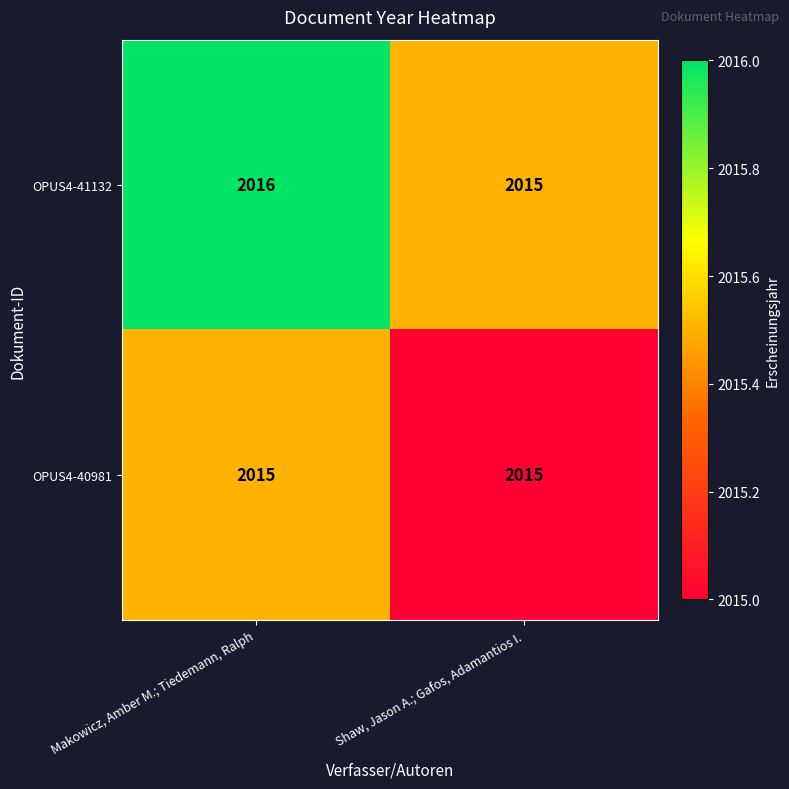

What is the approximate value of OPUS4-41132 at Shaw, Jason A.; Gafos, Adamantios I.?

2015